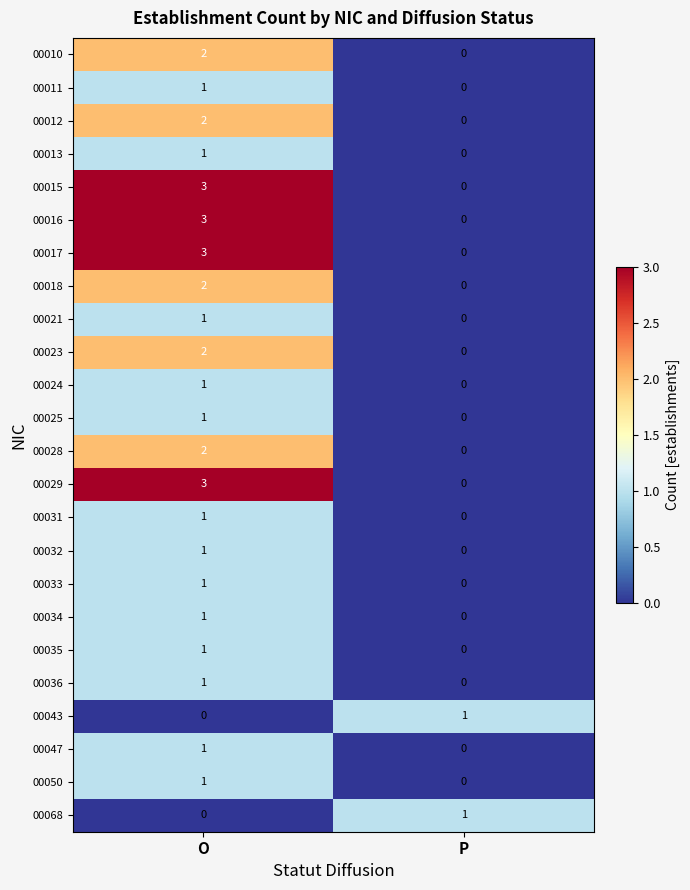

At which label does 00023 reach its peak?

O